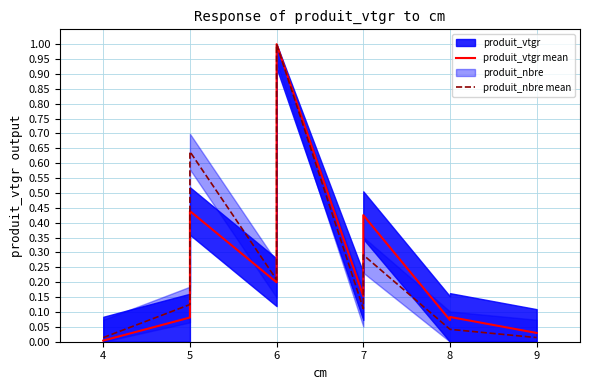

What is the difference between the produit_vtgr mean values at 6 and 5?

0.2